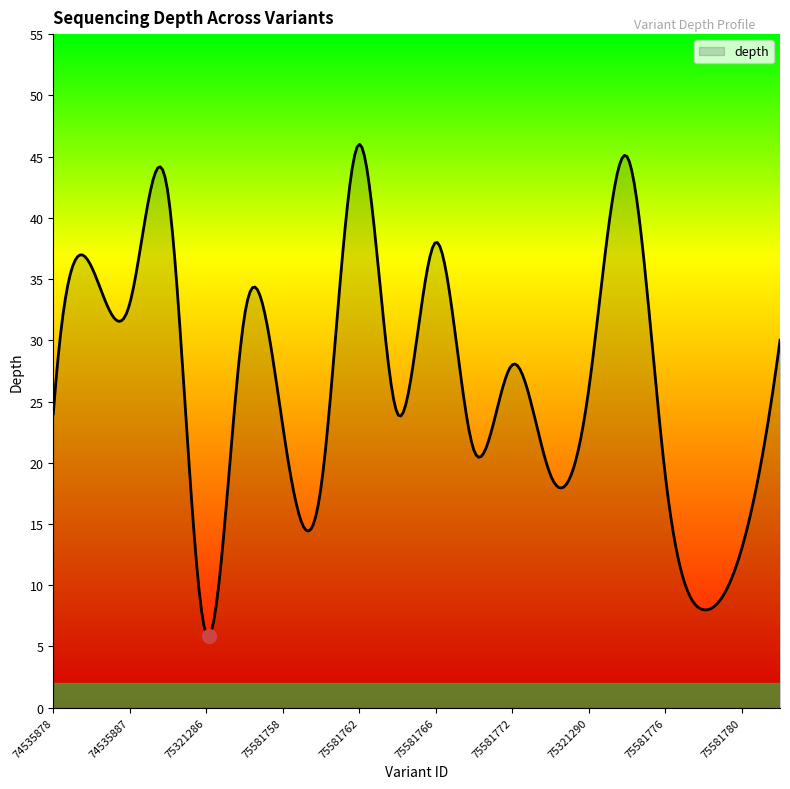

What is the minimum value shown in the chart?

5.8